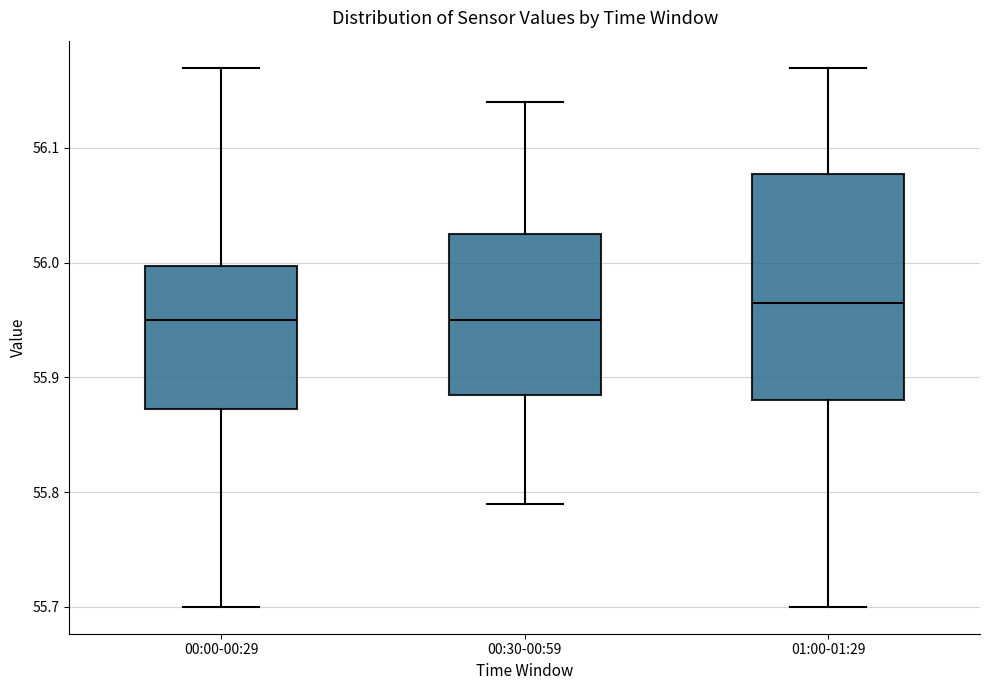

Which box's median line is the highest?

01:00-01:29